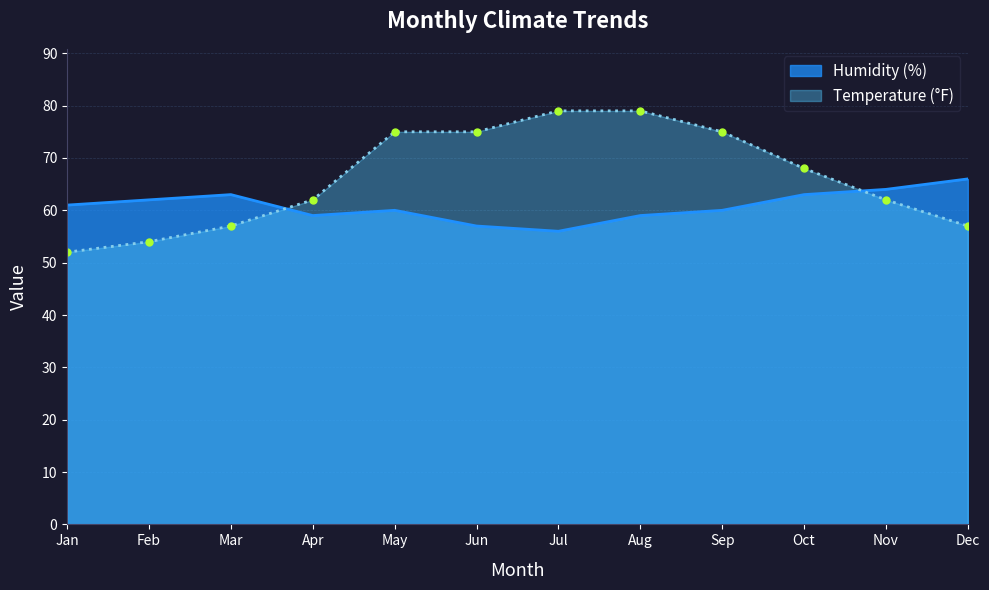

Which has a higher value, Jun or May?

May